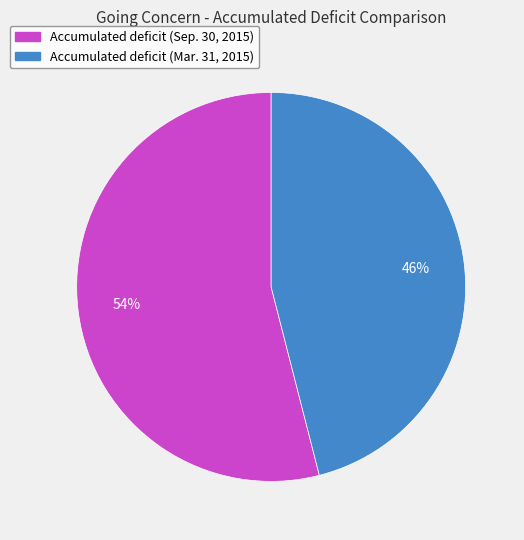

How many segments does this pie chart have?

2